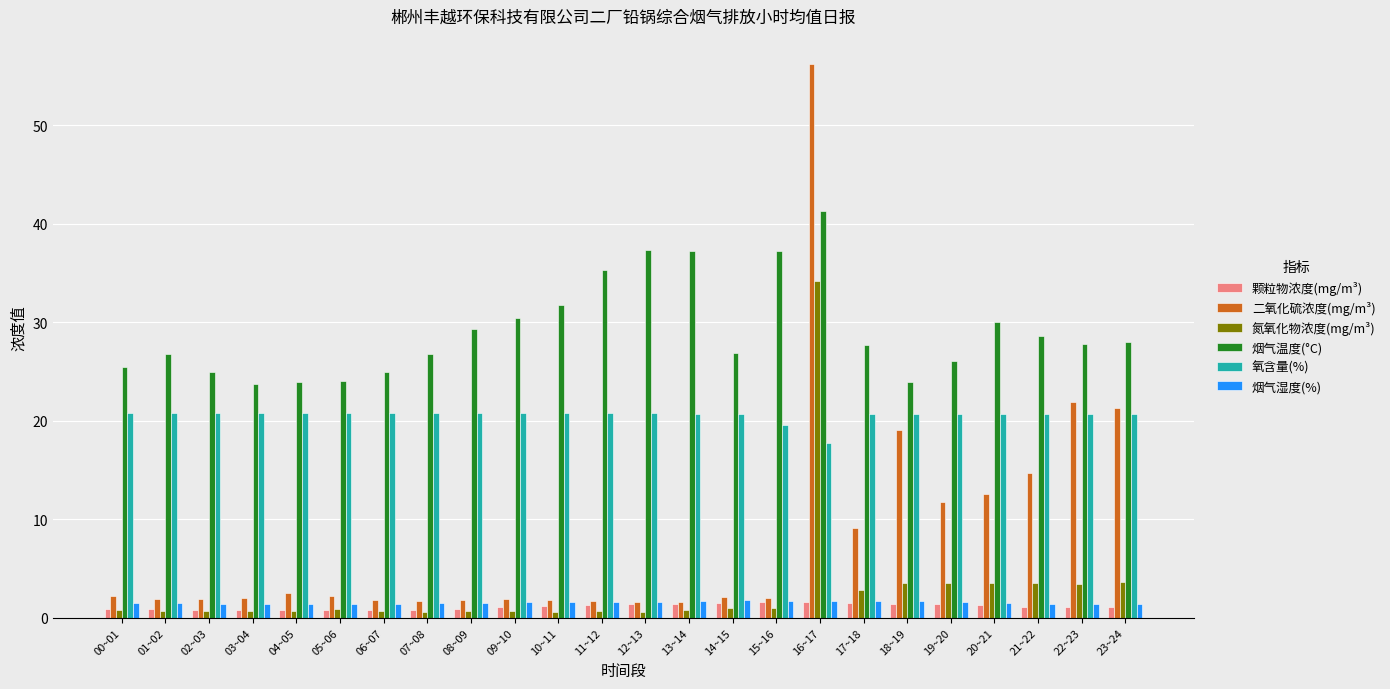

What is the value of the 烟气温度(°C) bar at the 15th from the left?

26.9